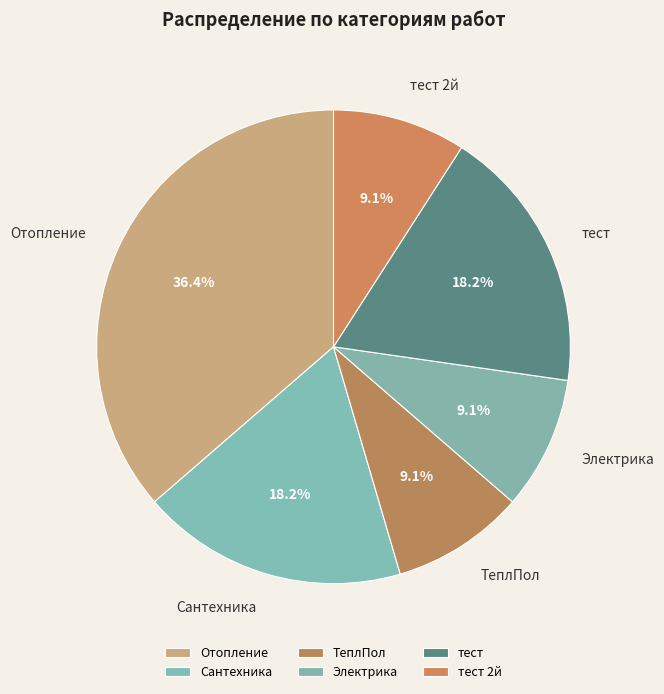

Do тест and Сантехника together represent more than half of the pie?

No